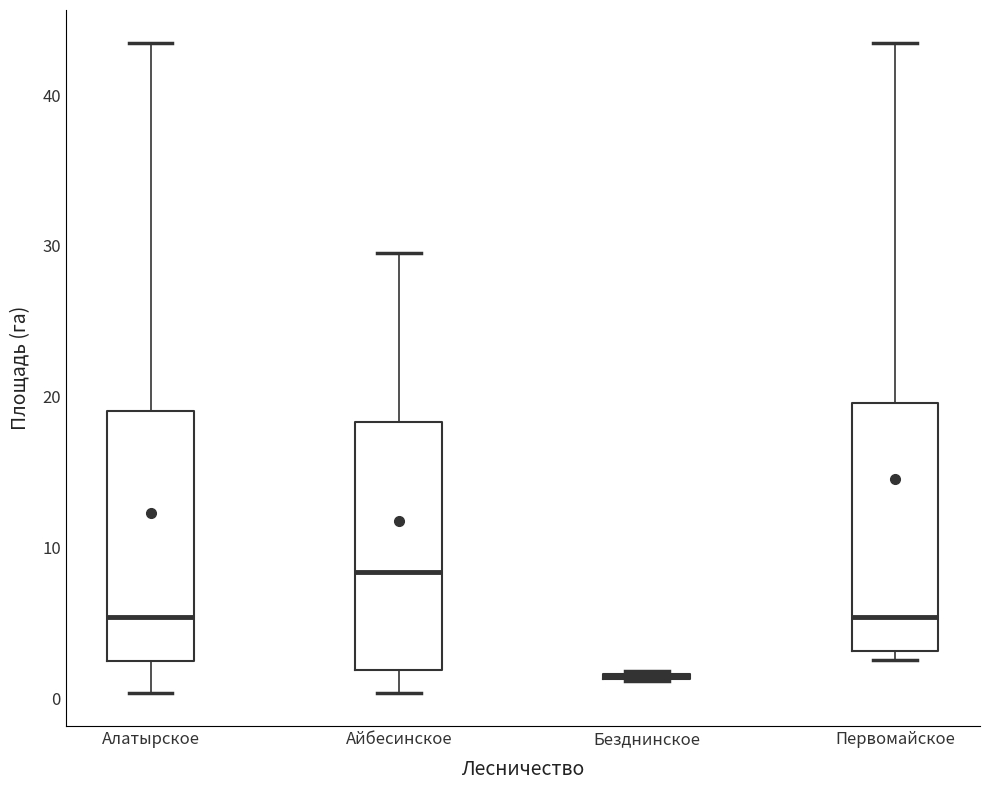

Where does the median line of the box for Алатырское sit on the y-axis? The values are not printed on the chart, so give them approximately, as read against the axis.

5